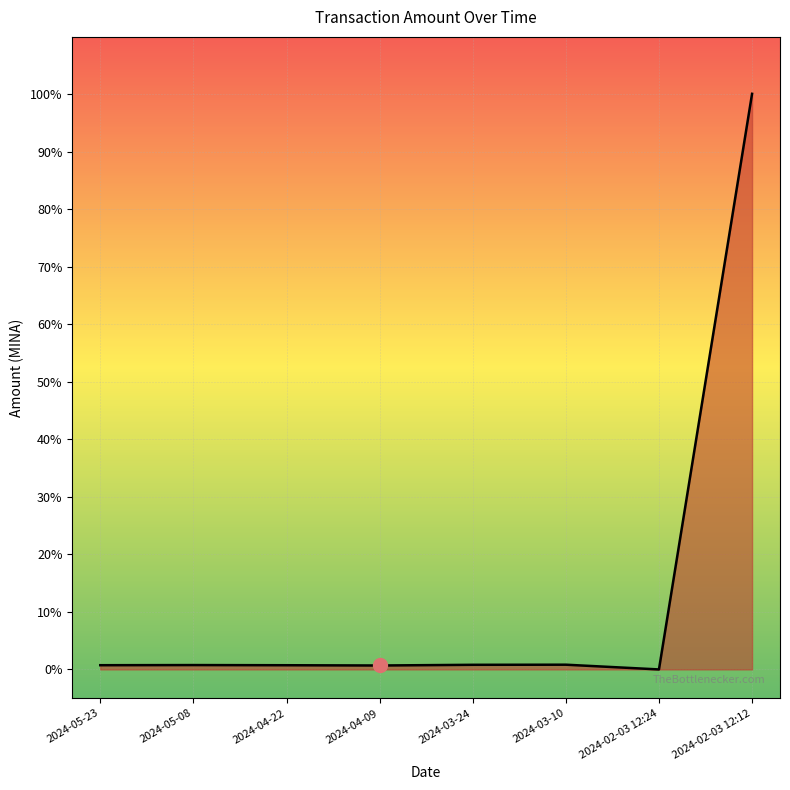

How many lines are shown in the chart?

1